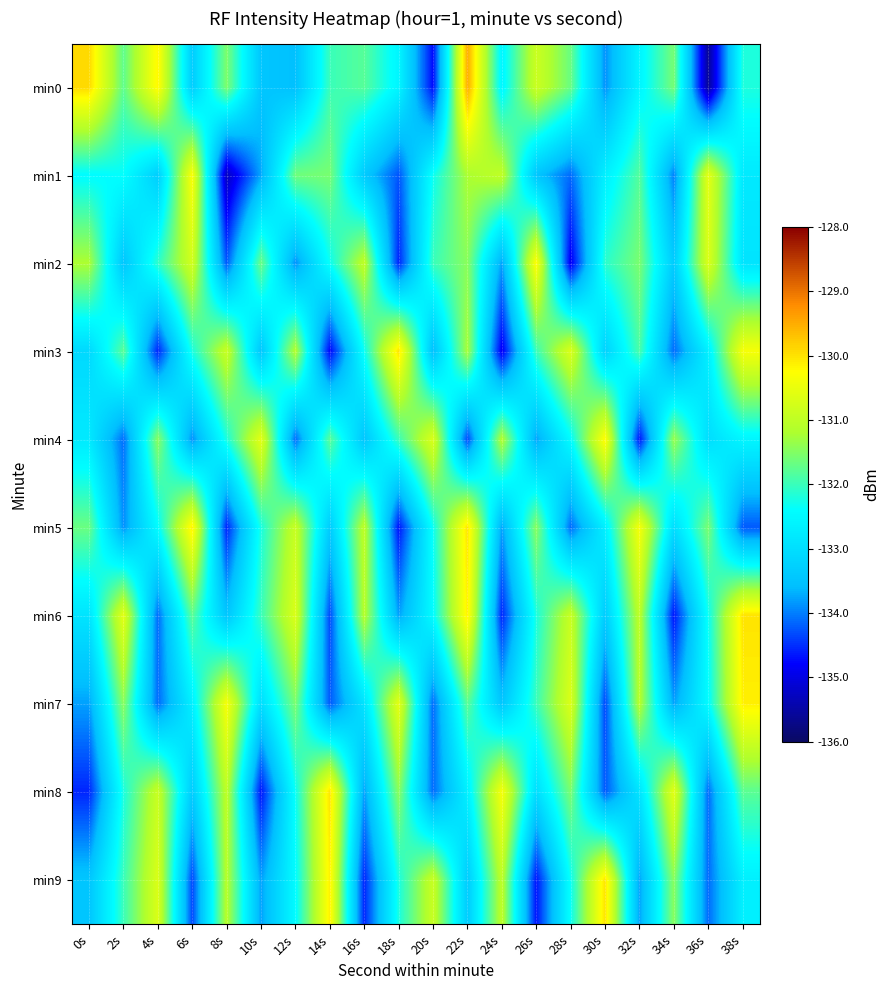

How many distinct data groups are displayed?

10